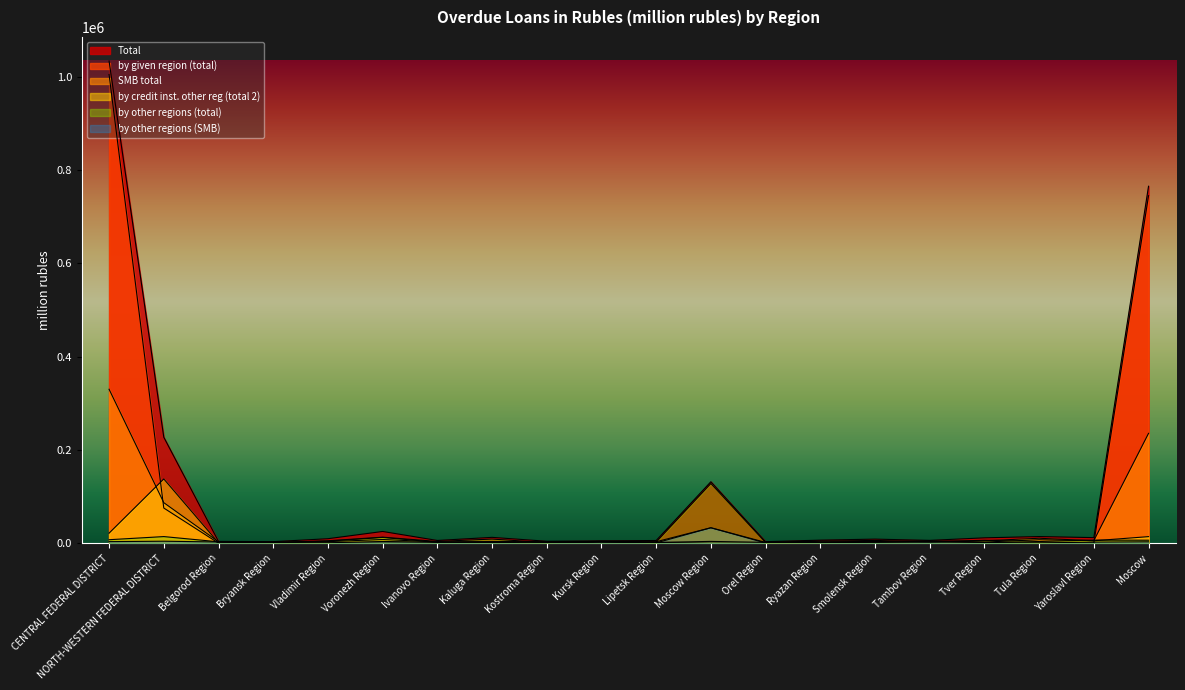

Which series ends up on top after the final intersection of by other regions (total) and by given region (total)?

by given region (total)